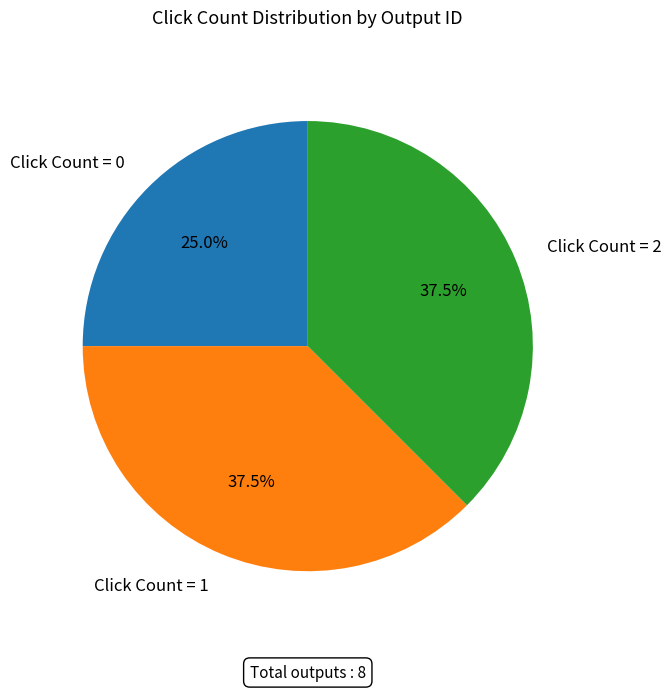

What portion of the pie excludes Click Count = 1?

62.5%